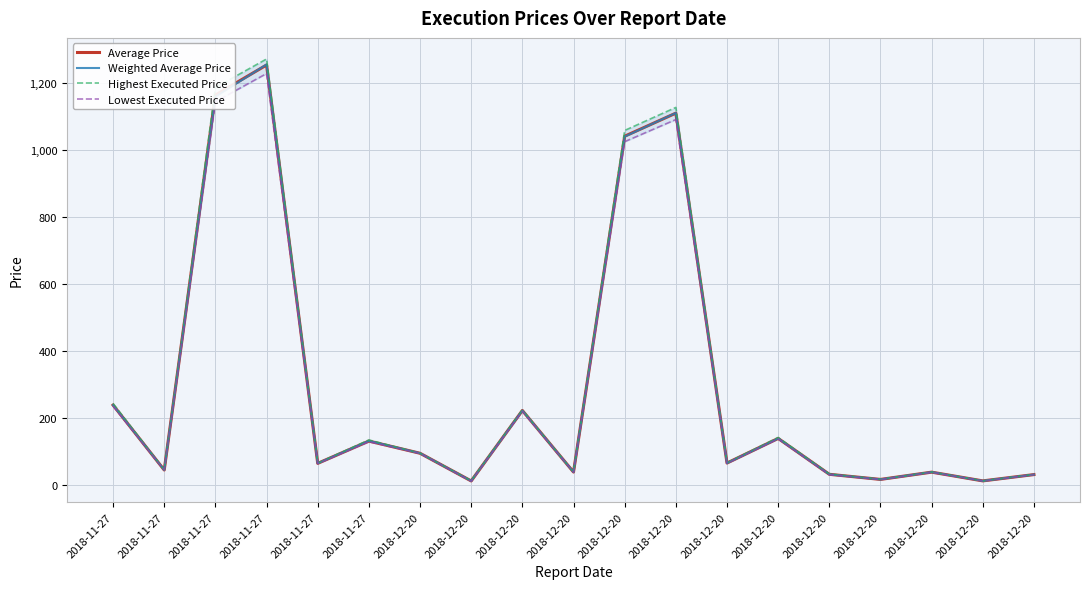

List the labels in order of Average Price value, largest first.

2018-11-27, 2018-11-27, 2018-12-20, 2018-12-20, 2018-11-27, 2018-12-20, 2018-12-20, 2018-11-27, 2018-12-20, 2018-12-20, 2018-11-27, 2018-11-27, 2018-12-20, 2018-12-20, 2018-12-20, 2018-12-20, 2018-12-20, 2018-12-20, 2018-12-20